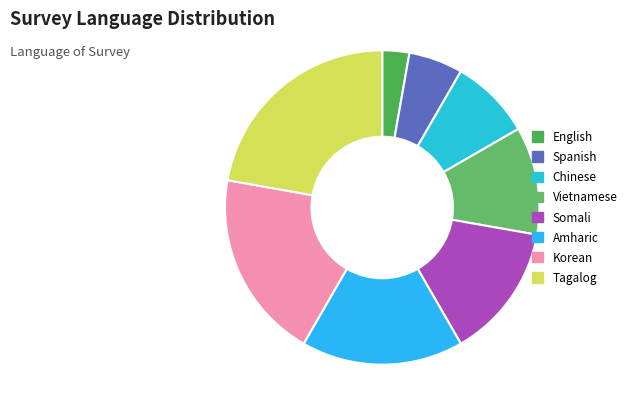

To the nearest percent, what is the difference between the largest and smallest slice percentages?

19%